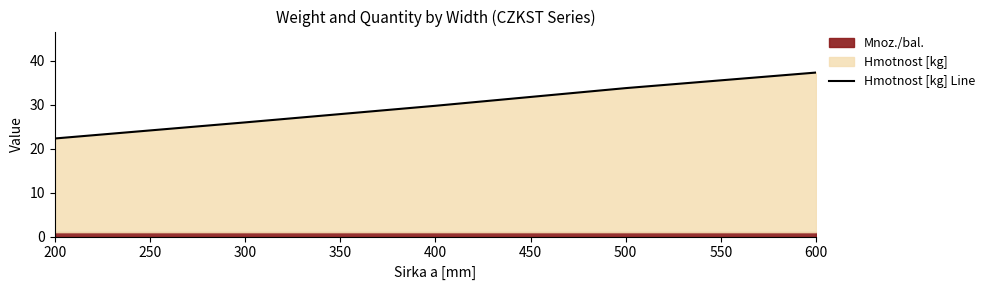

At which label is Hmotnost [kg] Line closest to 29?

400